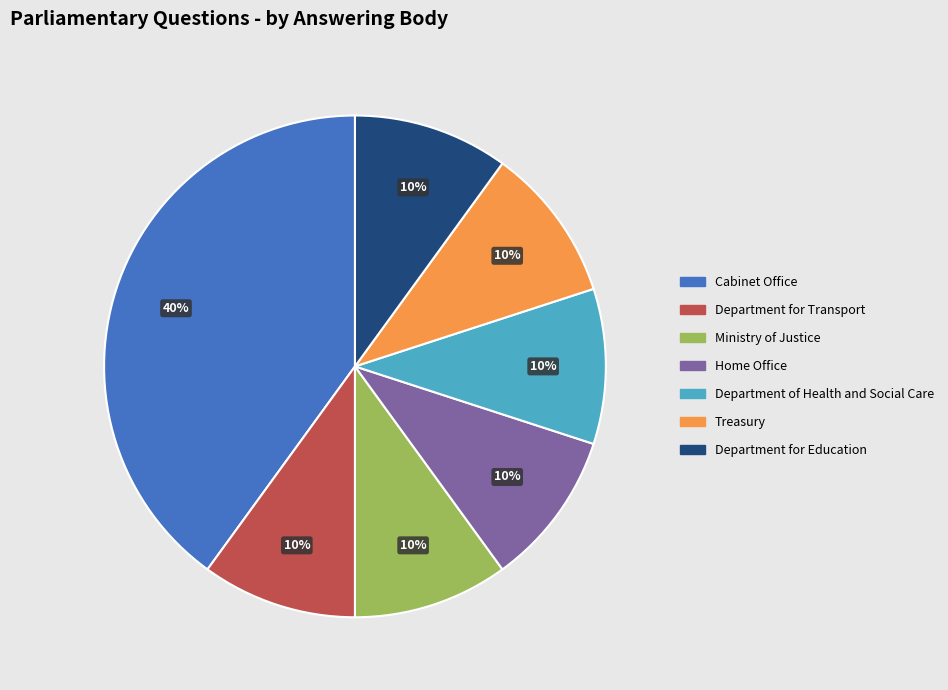

Do Department for Education and Ministry of Justice together represent more than half of the pie?

No